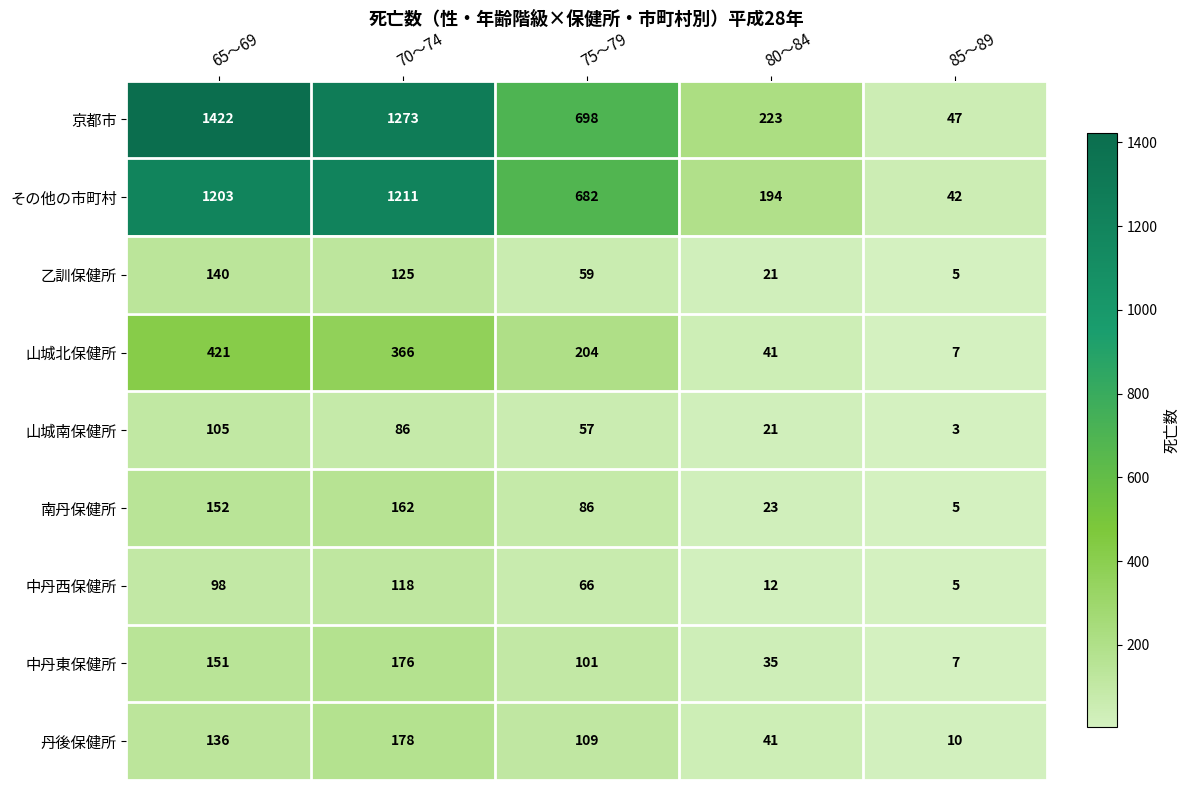

What is the total value across all series at 80～84?

611